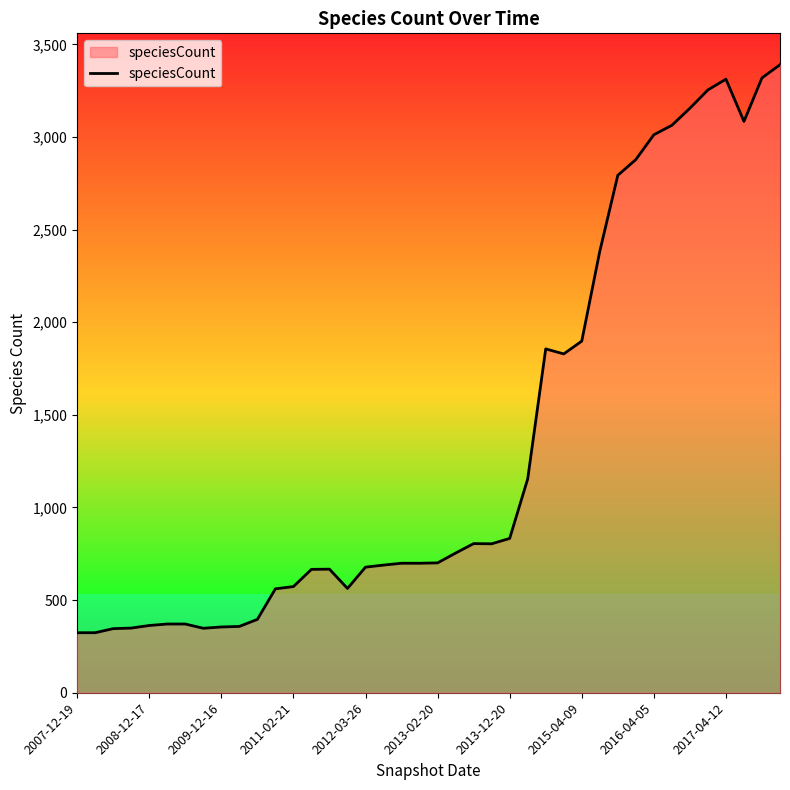

What is the maximum value shown in the chart?

3390